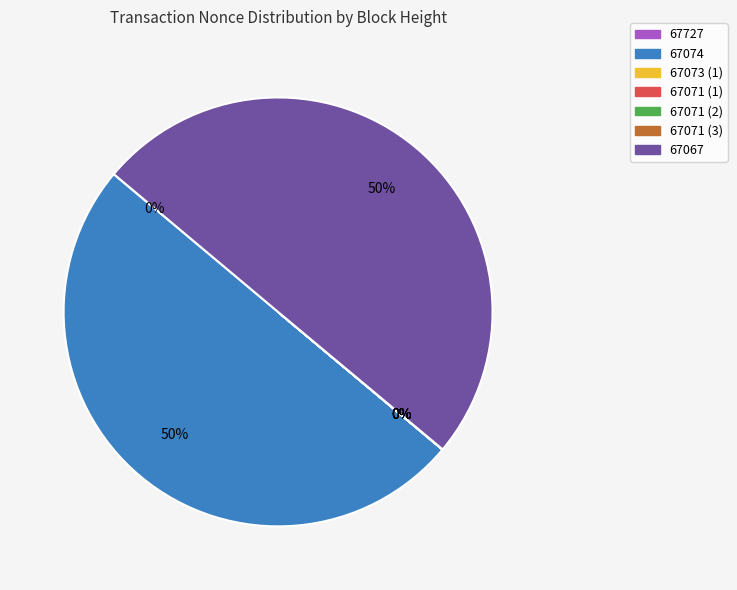

Which has a higher value, 67071 (2) or 67071 (3)?

67071 (2)